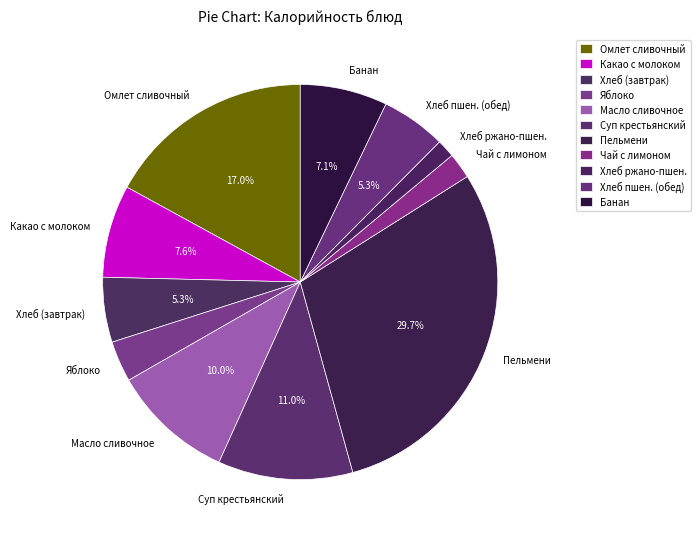

To the nearest percent, what is the average slice percentage?

9%